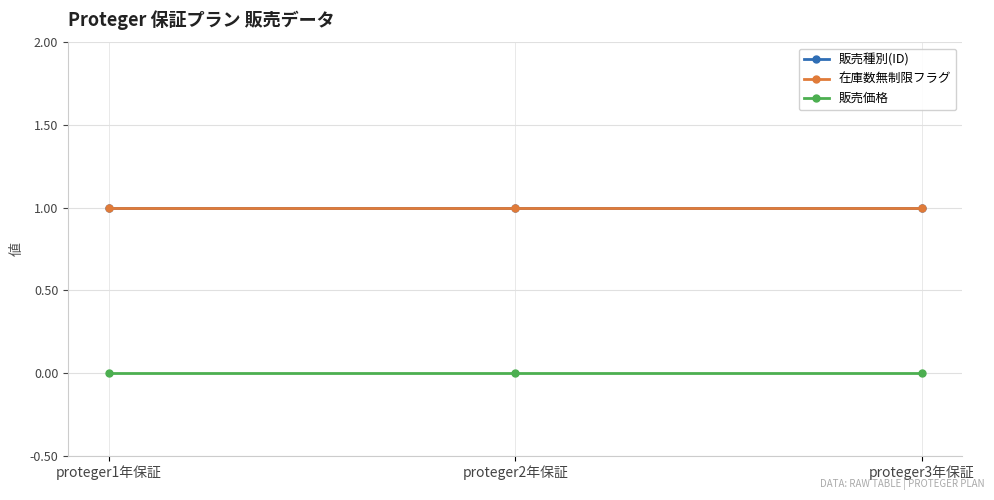

Reading left to right, what are all the values shown in this chart?

販売種別(ID): proteger1年保証=1	proteger2年保証=1	proteger3年保証=1
在庫数無制限フラグ: proteger1年保証=1	proteger2年保証=1	proteger3年保証=1
販売価格: proteger1年保証=0	proteger2年保証=0	proteger3年保証=0